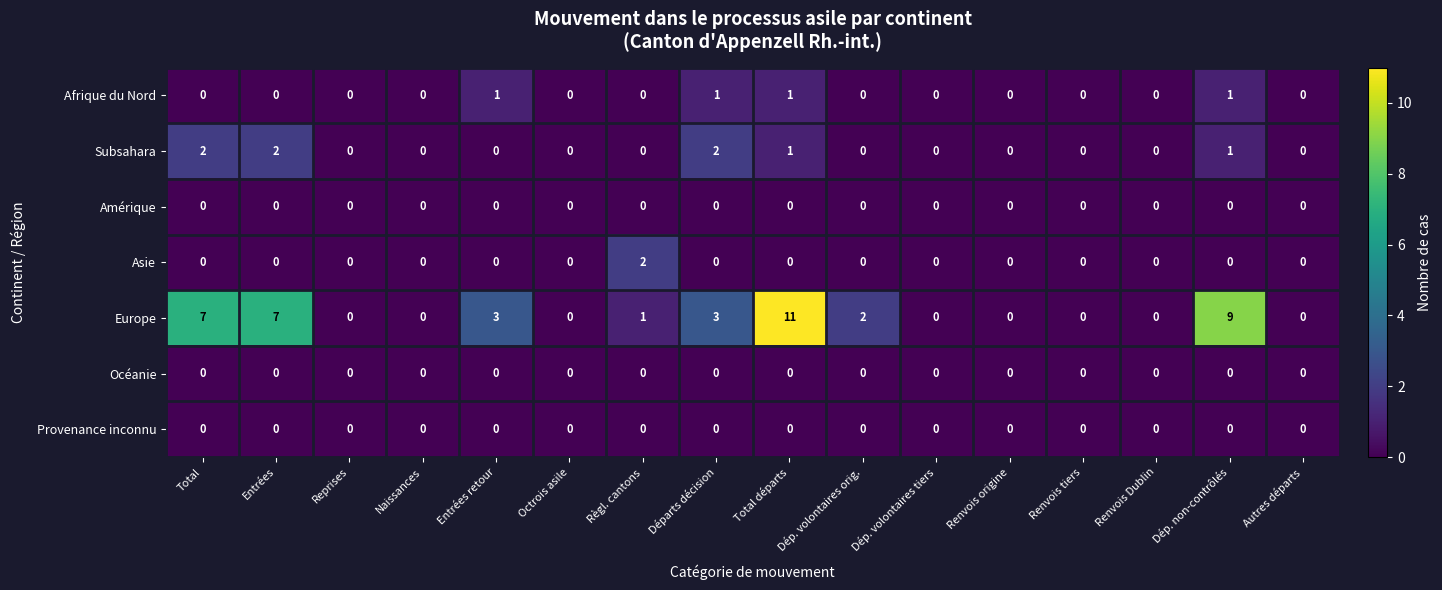

Between Reprises and Entrées retour, which series saw the biggest shift?

Europe